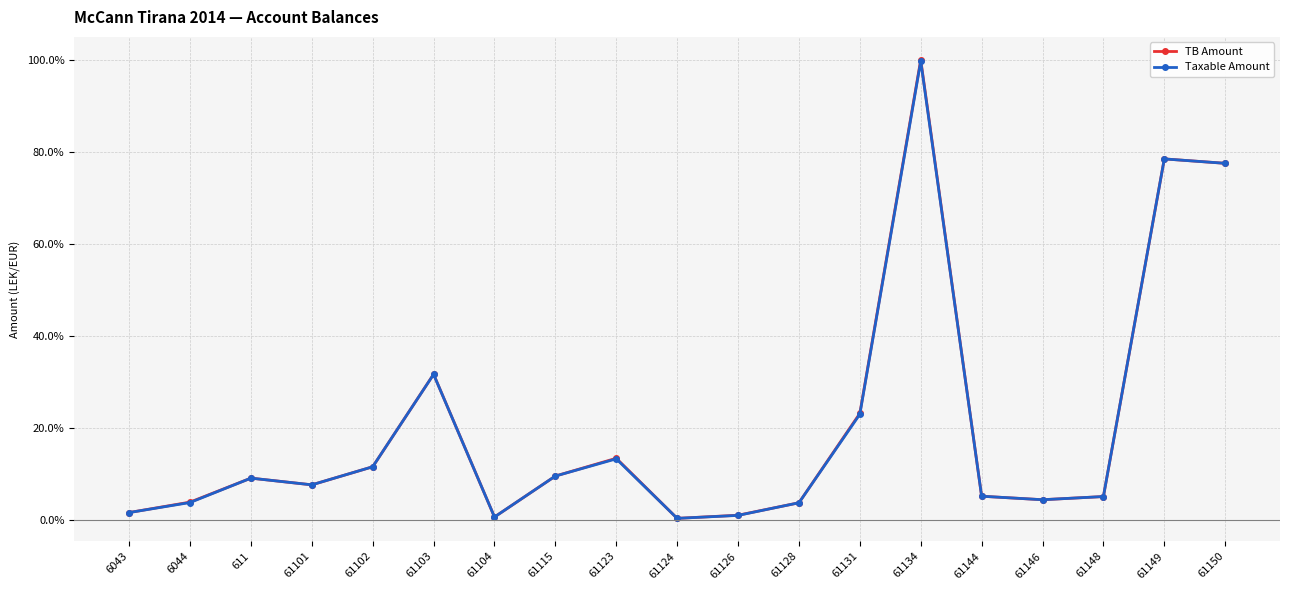

What position from the left is 61103?

6